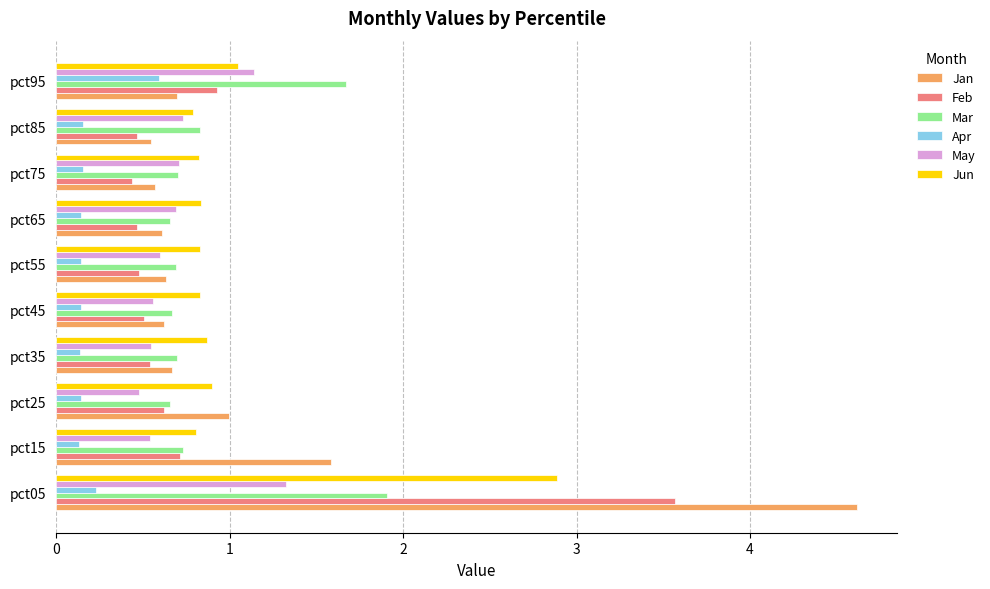

Which series has the largest total across all categories?

Jan